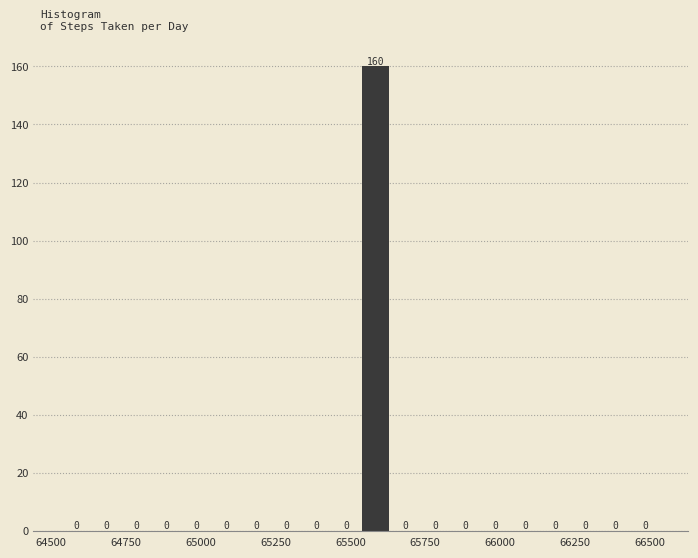

Around what value on the x-axis is the tallest bar? Give the approximate position of its centre, as read against the axis.

65600